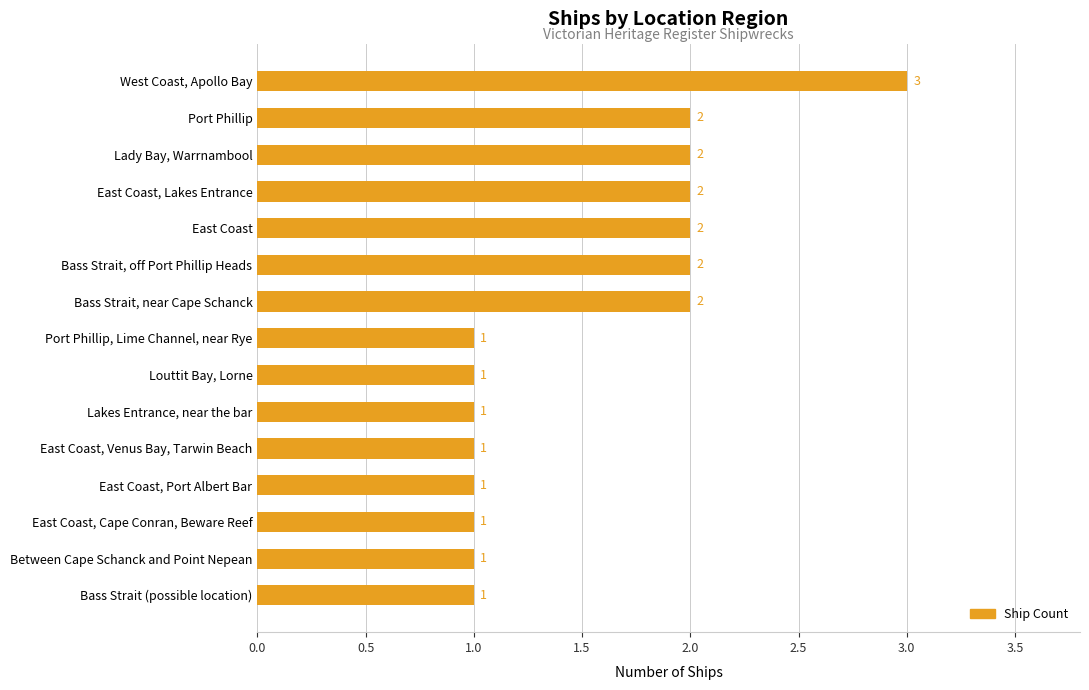

What is the maximum value shown in the chart?

3